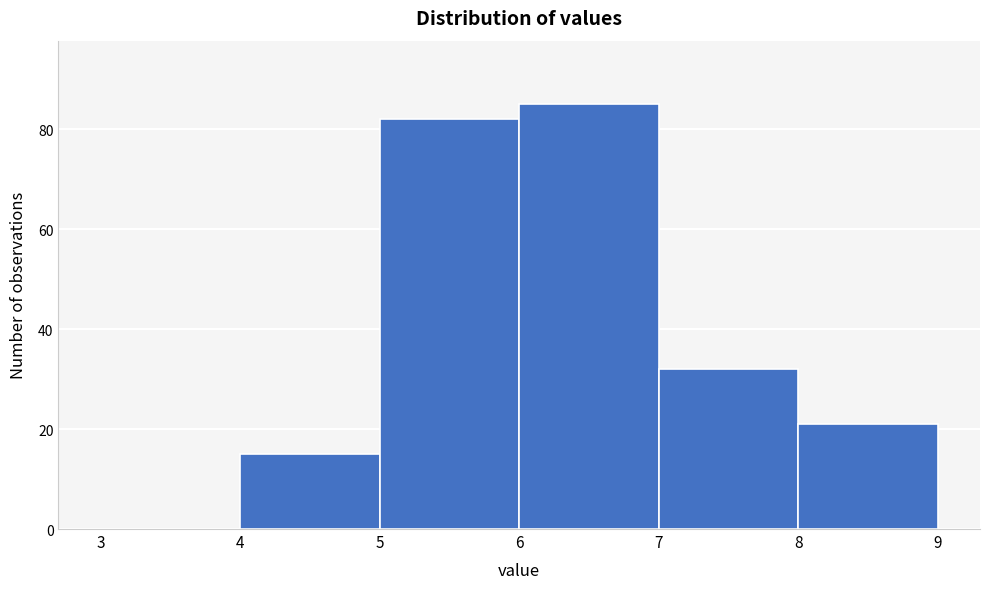

Reading left to right, list every bar in this chart as the range it spans on the x-axis followed by its height. The values are not printed on the chart, so give them approximately, as read against the axis.

3 to 4: 0
4 to 5: 16
5 to 6: 82
6 to 7: 86
7 to 8: 32
8 to 9: 22